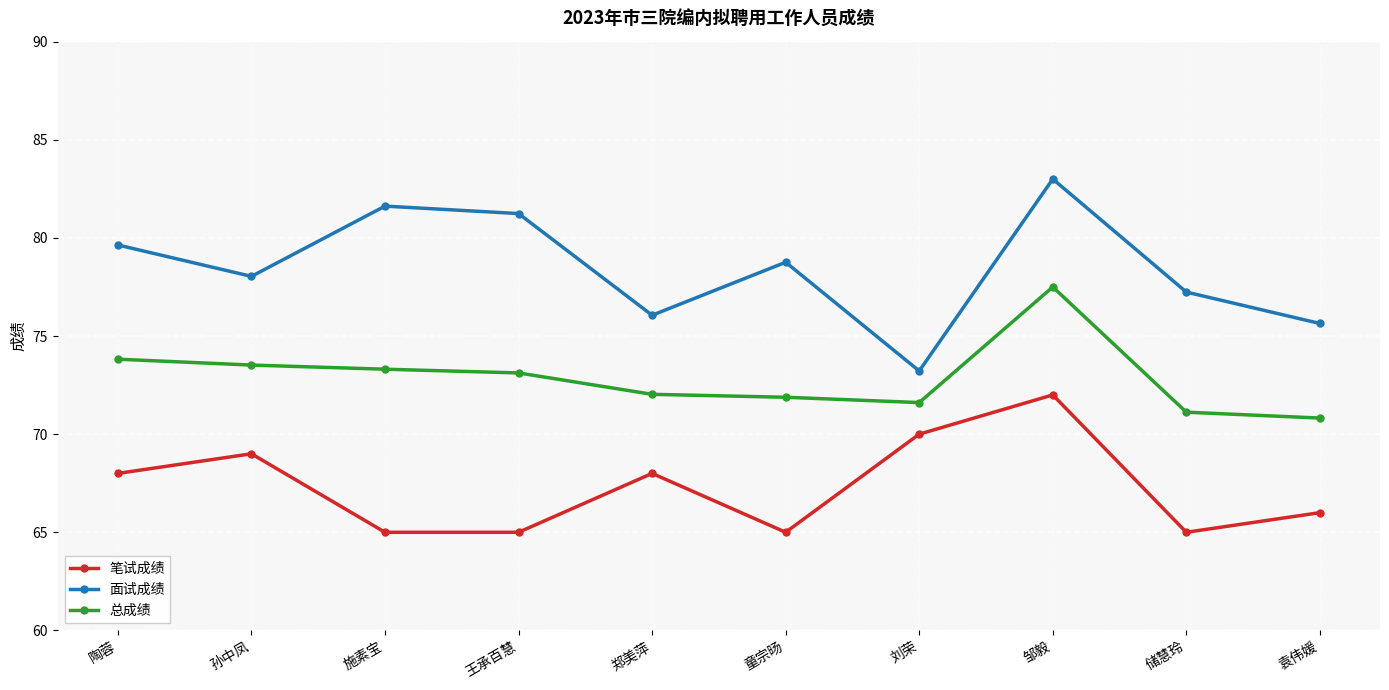

True or false: 总成绩 and 面试成绩 cross at least once.

False